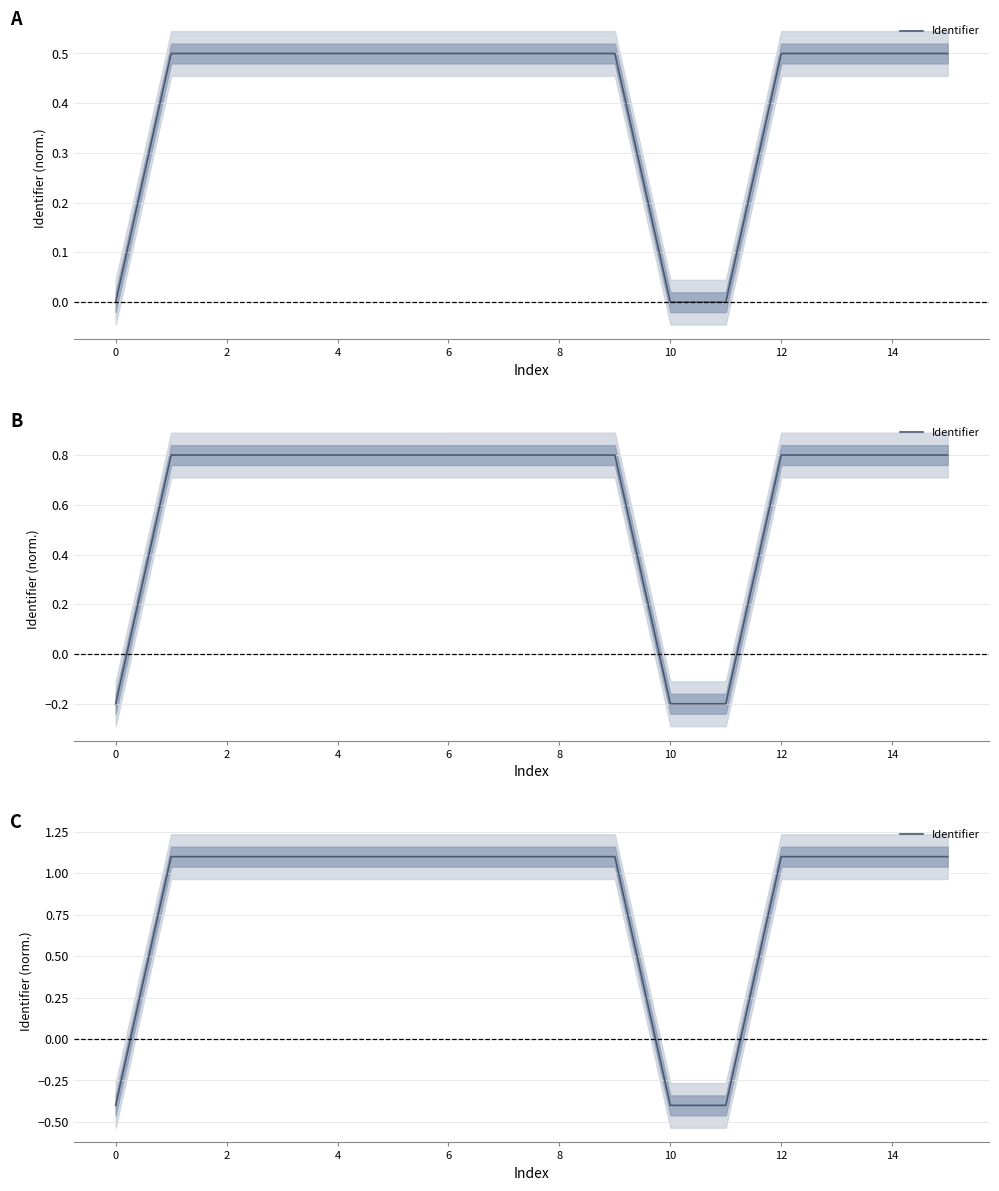

Where is the first local maximum?

9